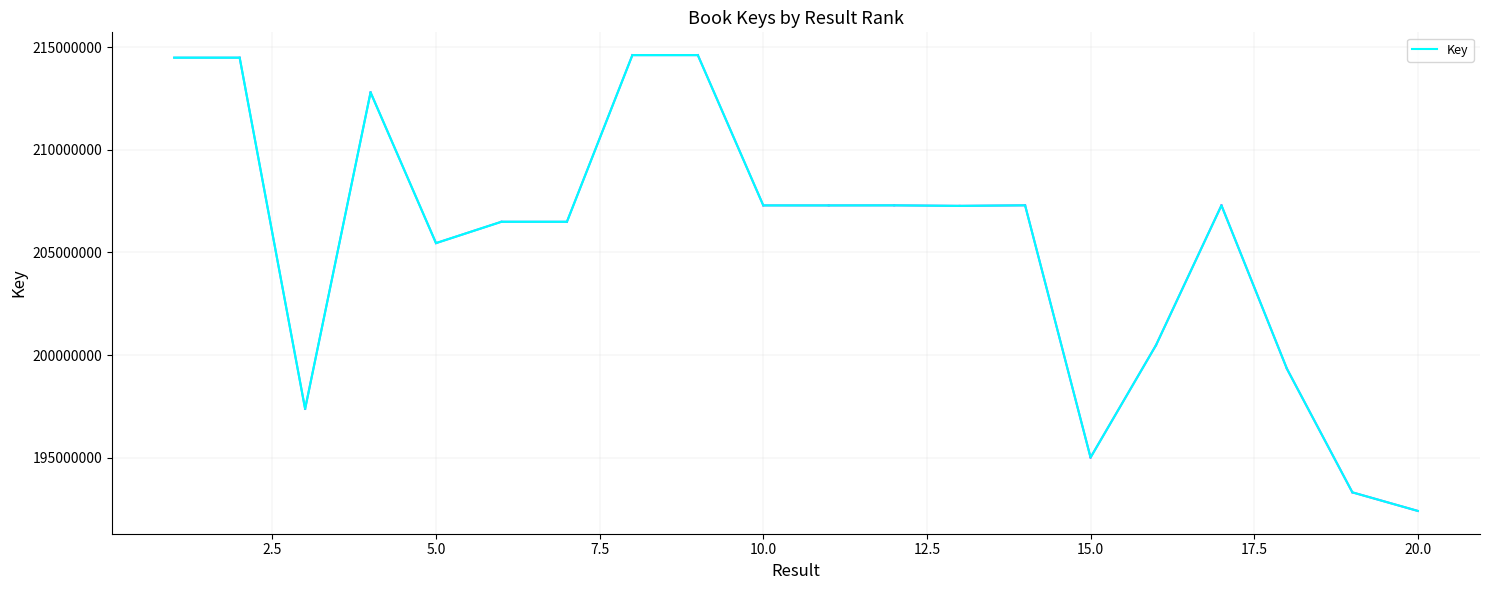

What is the greatest value displayed?

214608477